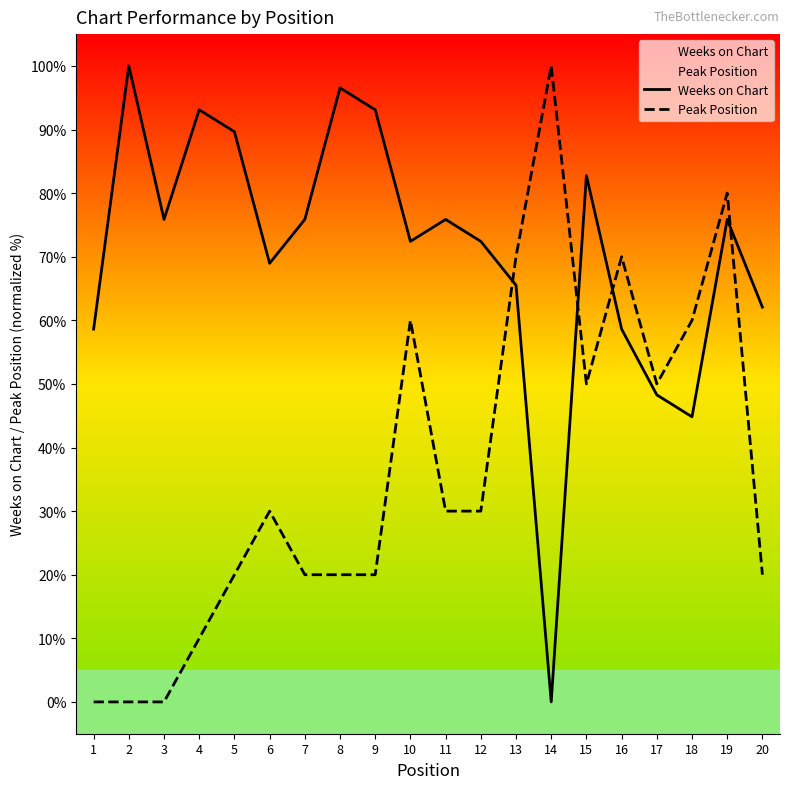

Where is Weeks on Chart nearest to the value 50?

17